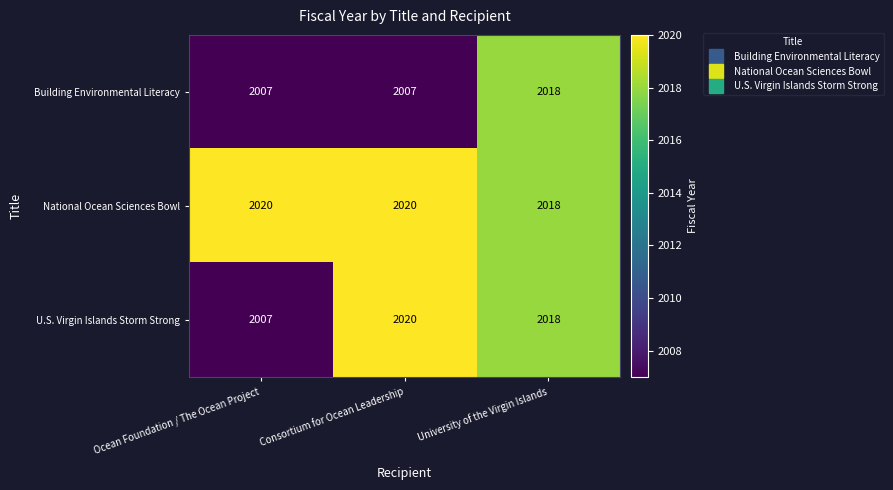

What is the total value across all series at University of the Virgin Islands?

6054